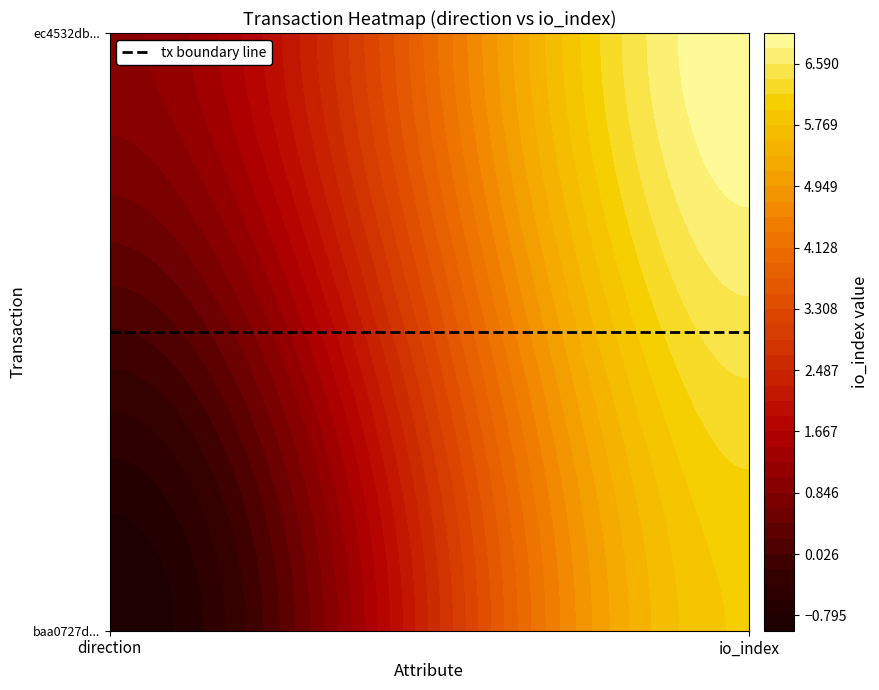

At how many categories does at least one series exceed 0?

2